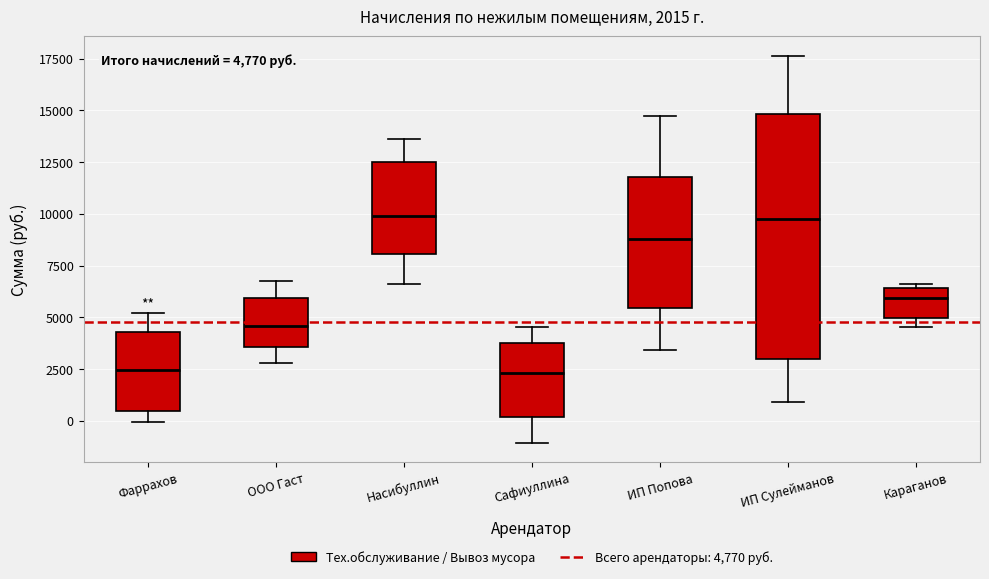

Comparing the boxes themselves (not the whiskers), which one is the tallest?

ИП Сулейманов